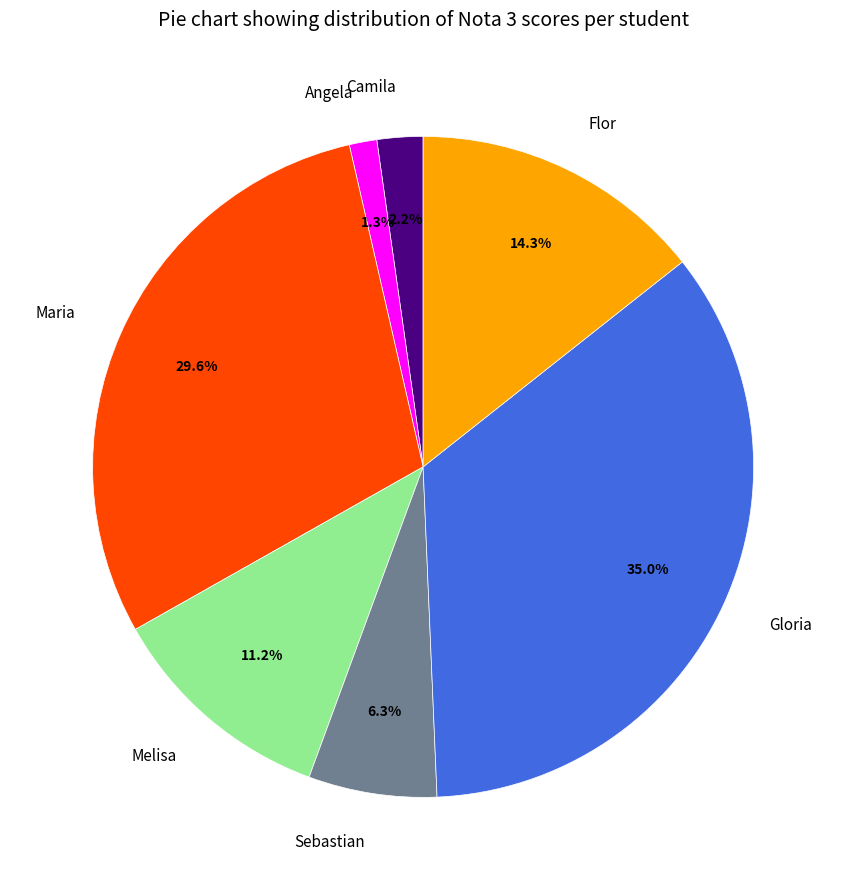

Which has a higher value, Melisa or Sebastian?

Melisa